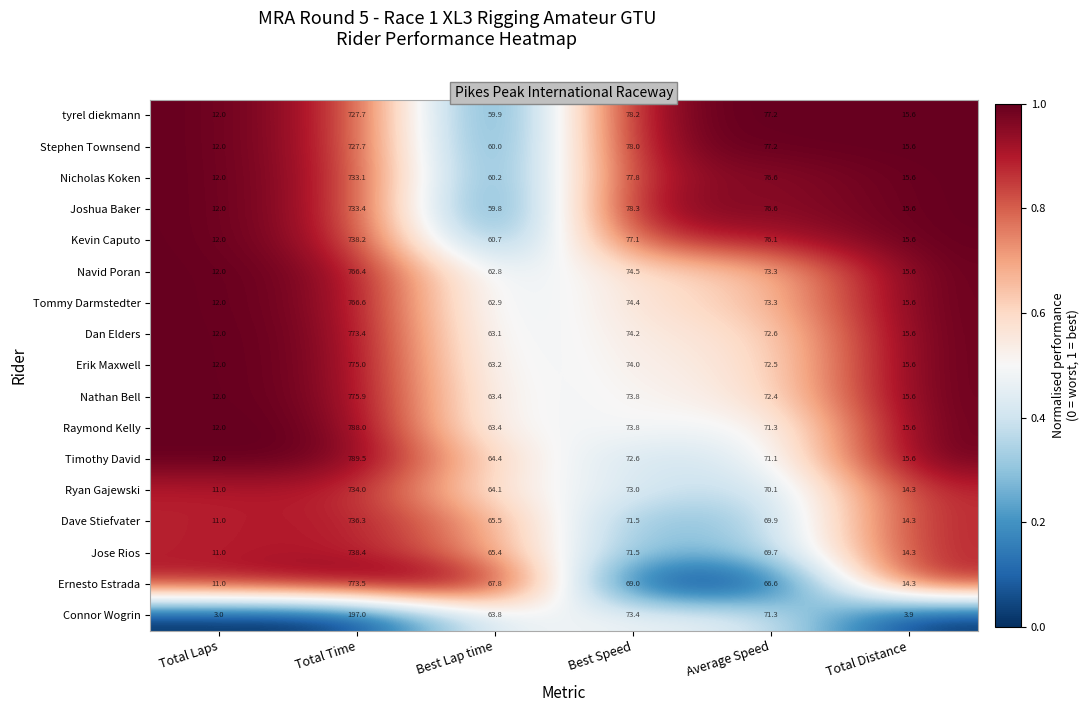

Where is Erik Maxwell nearest to the value 393?

Best Speed